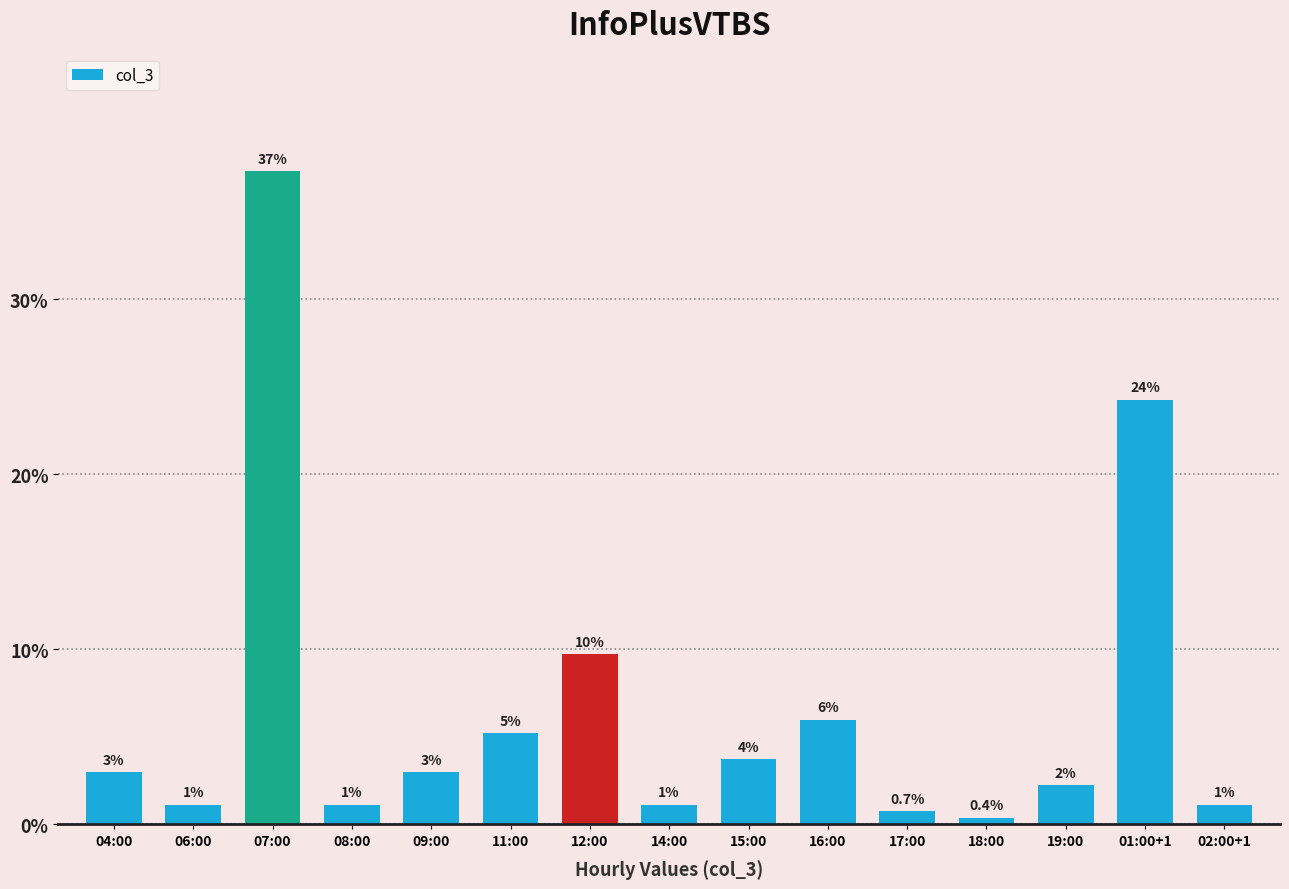

Reading left to right, extract all data points from this chart.

3.0	1.1	37.3	1.1	3.0	5.2	9.7	1.1	3.7	6.0	0.7	0.4	2.2	24.3	1.1